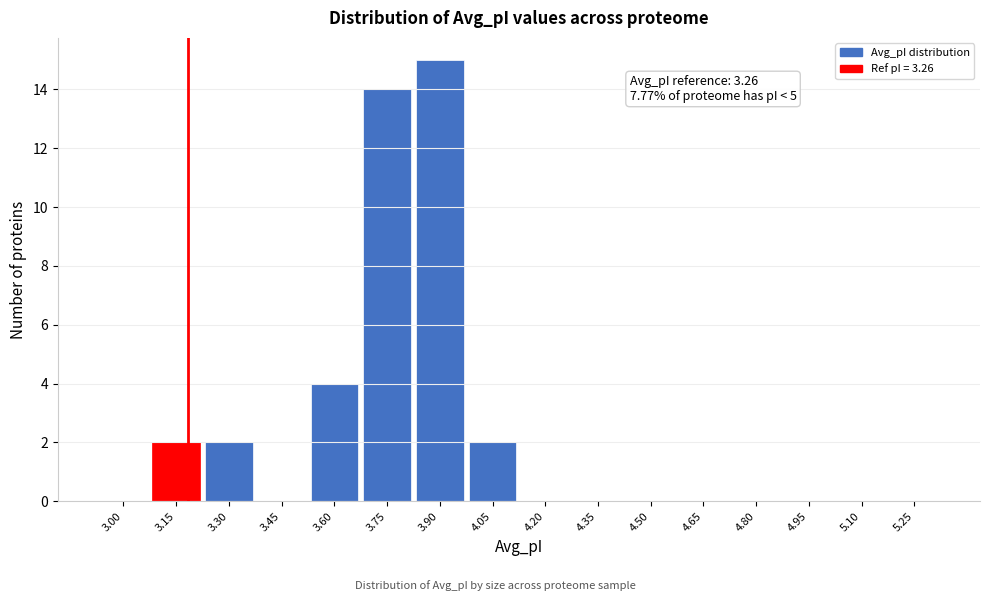

Reading left to right, extract all data points from this chart.

3.00=0	3.15=2	3.30=2	3.45=0	3.60=4	3.75=14	3.90=15	4.05=2	4.20=0	4.35=0	4.50=0	4.65=0	4.80=0	4.95=0	5.10=0	5.25=0